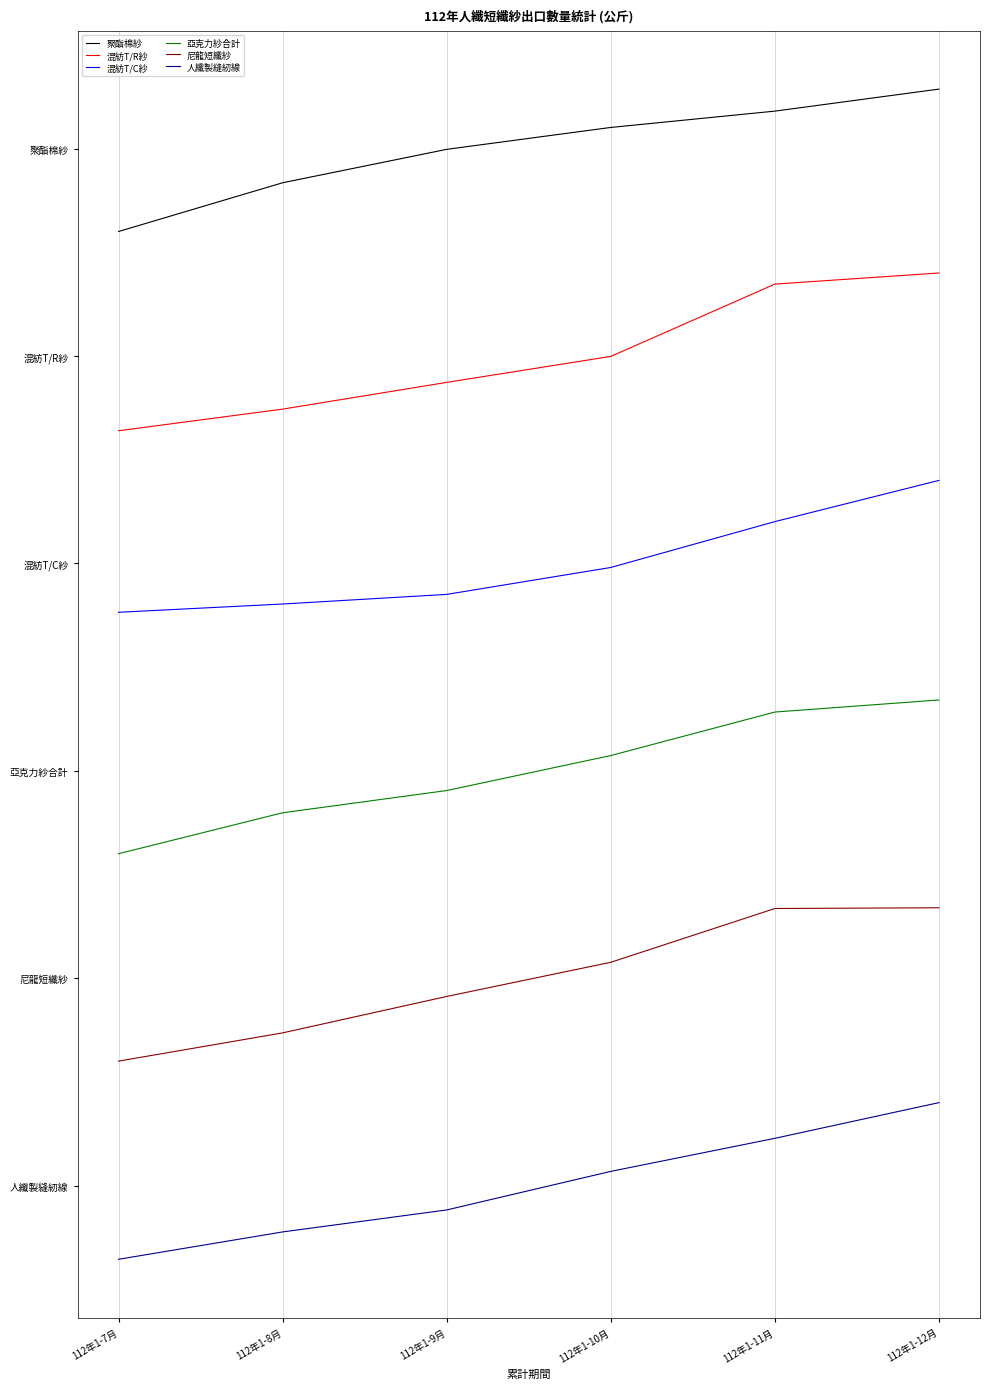

Reading right to left, list all the values displayed in this chart.

聚酯棉紗: 1585978.6	1554138.4	1530525.5	1498842.2	1450514.9	1380000.4
混紡T/R紗: 1319999.4	1303959.0	1199351.2	1161779.1	1123103.0	1091808.2
混紡T/C紗: 1019999.7	960393.7	894055.7	855116.6	841187.0	829247.2
亞克力紗合計: 702393.2	684948.0	622020.5	571402.3	539234.7	480001.3
尼龍短纖紗: 401827.5	400758.9	322986.0	273561.2	220863.2	180003.2
人纖製縫紉線: 119998.8	68355.7	20536.6	-35237.0	-67044.4	-106609.7